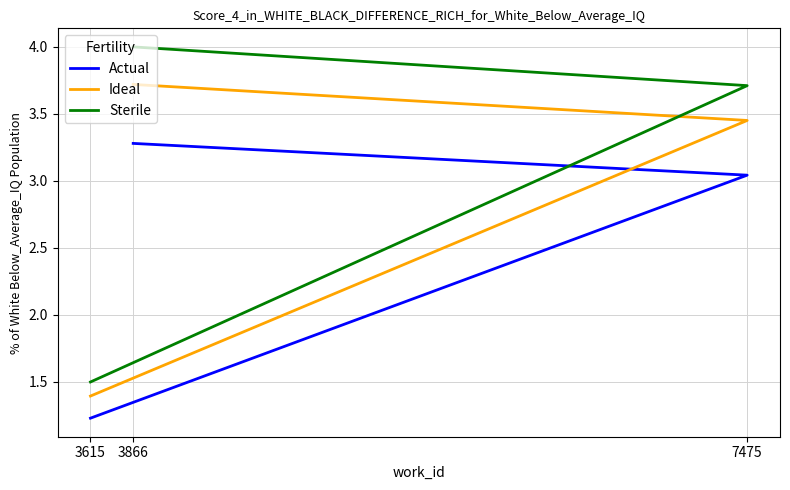

How many Ideal values are between 1 and 3?

1